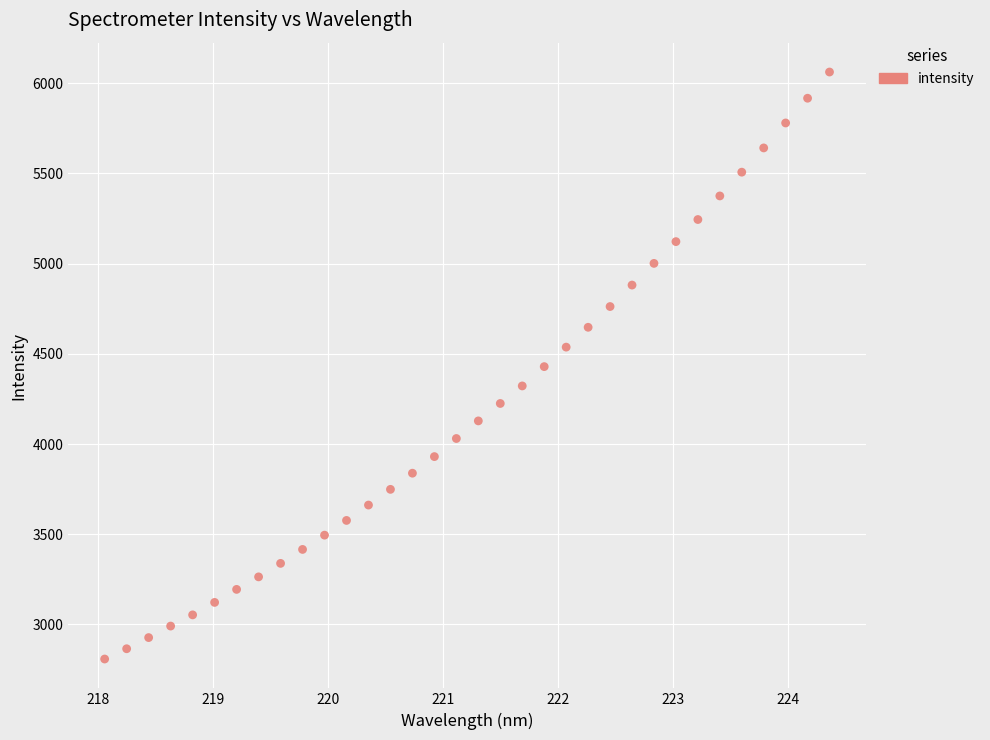

What is the range of Y values (max minus min)?

3253.9